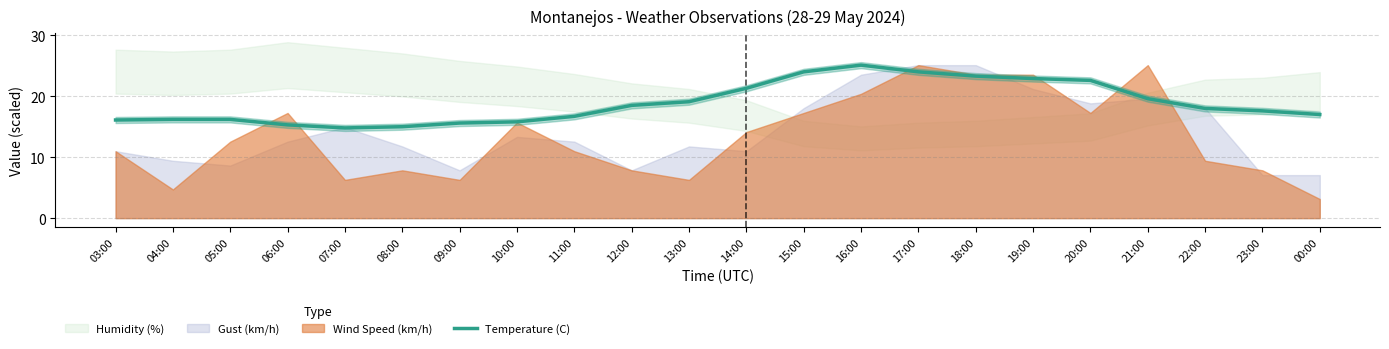

What is the minimum value for Temperature (C)?

14.8